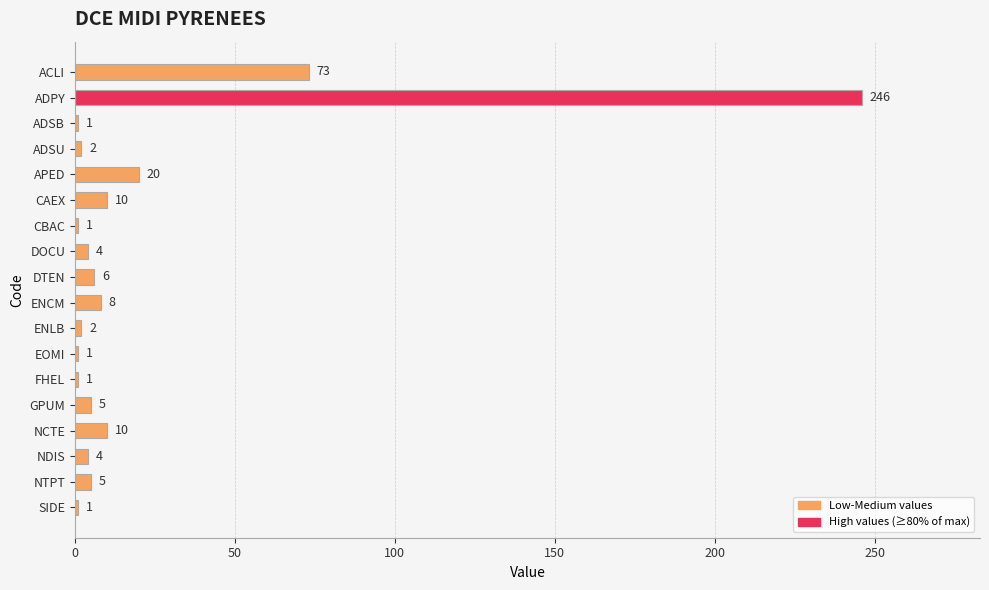

The chart shows a value of 6 at DTEN. True or false?

True